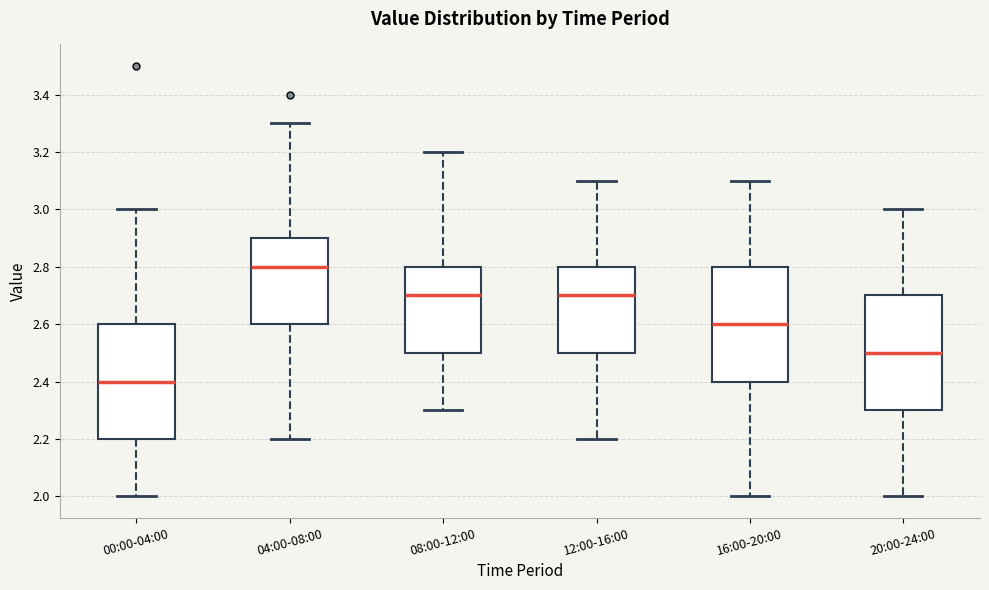

Where does the median line of the box for 20:00-24:00 sit on the y-axis? The values are not printed on the chart, so give them approximately, as read against the axis.

2.5